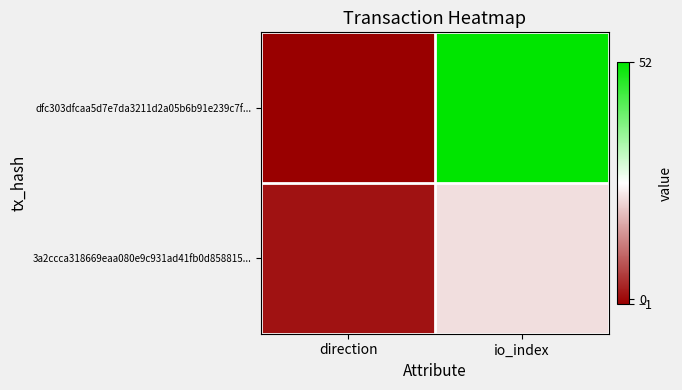

How many series are shown in this chart?

2